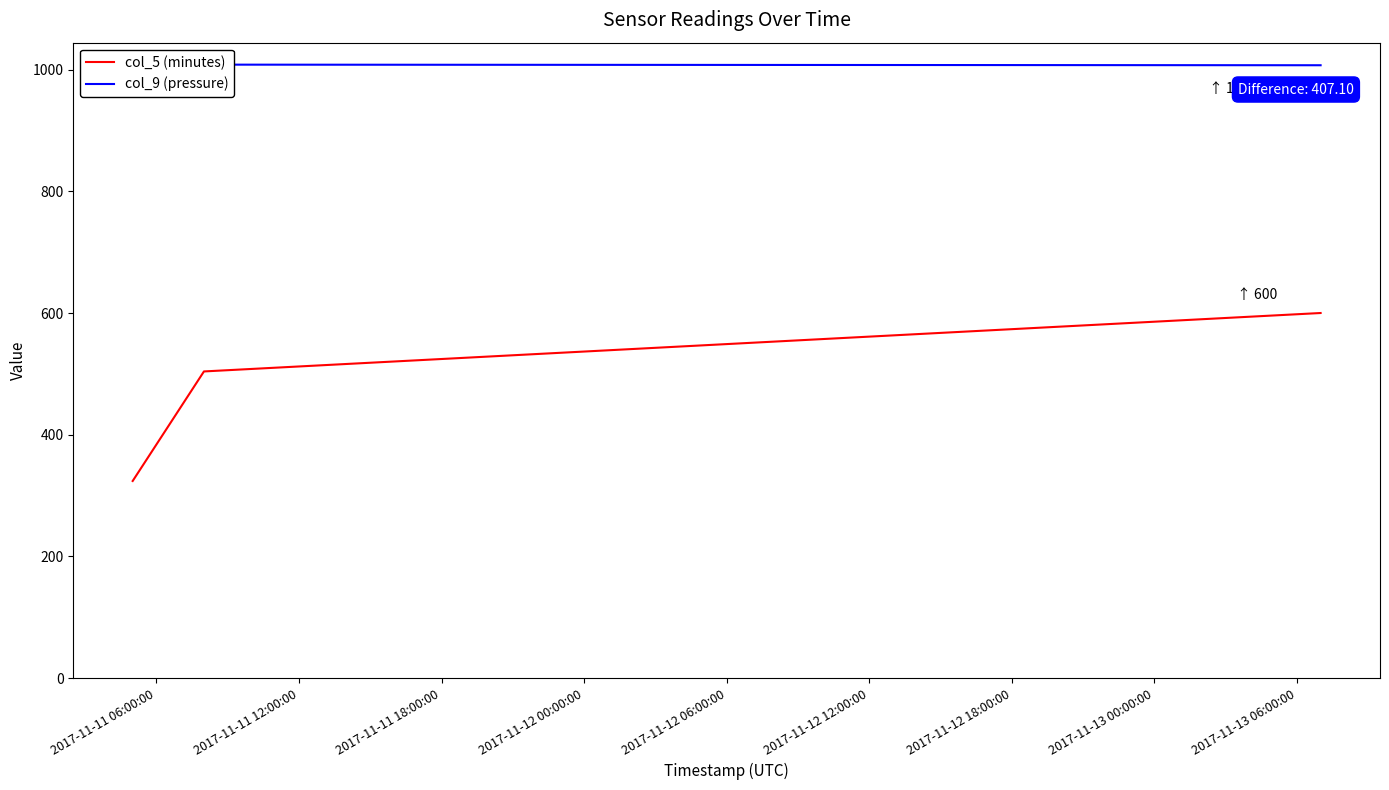

What is the minimum value for col_5 (minutes)?

324